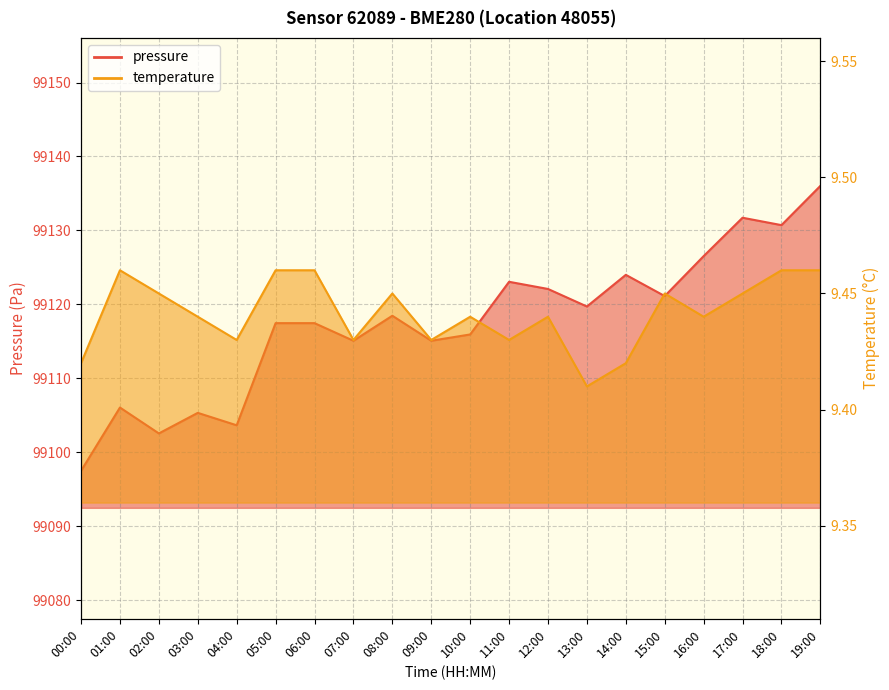

What value does the pressure series have at 03:00?

99105.3